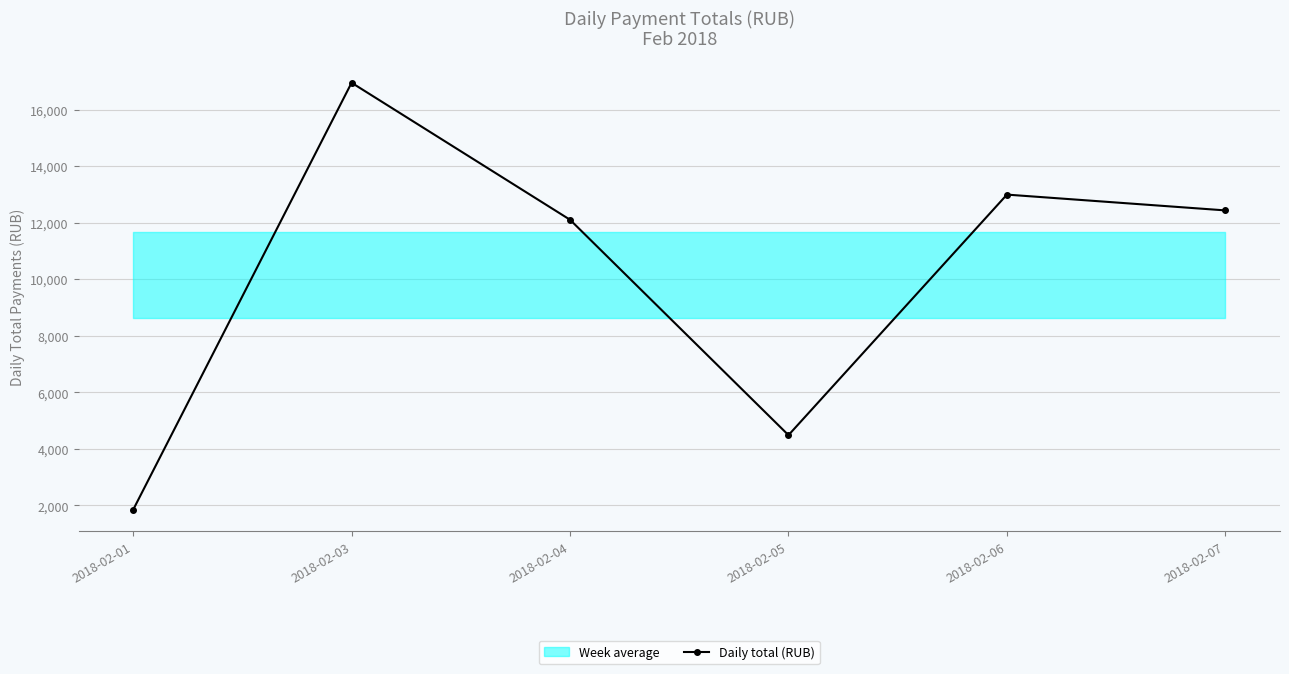

How many data points are above 12439?

3